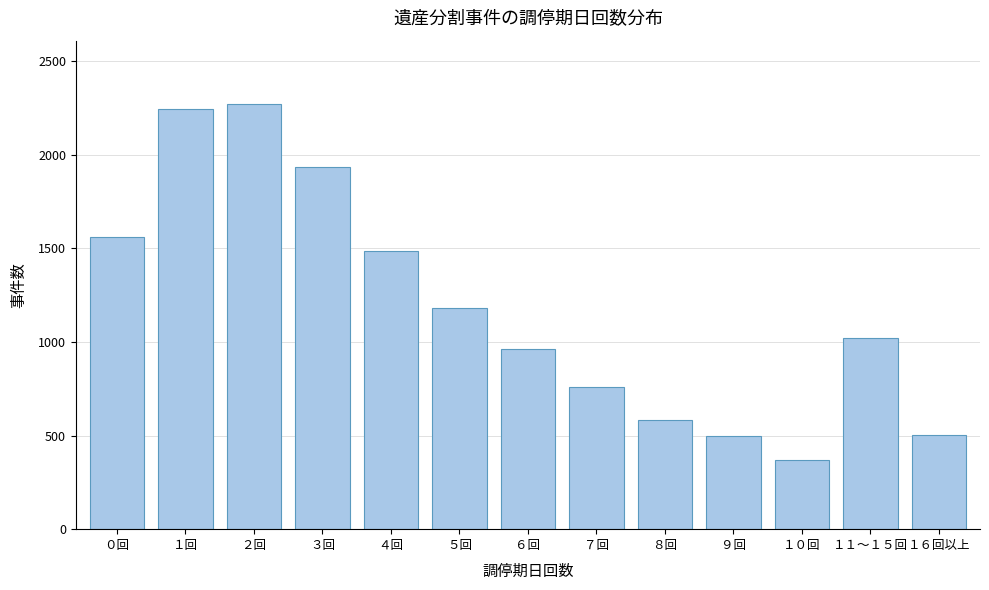

What is the label of the 12th bar from the left?

１１～１５回